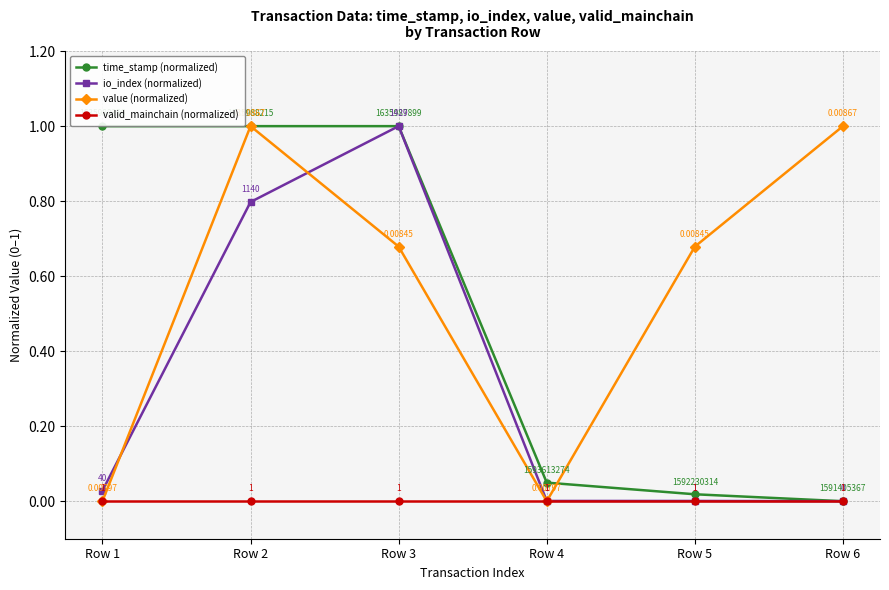

What is the maximum value for time_stamp (normalized)?

1.0